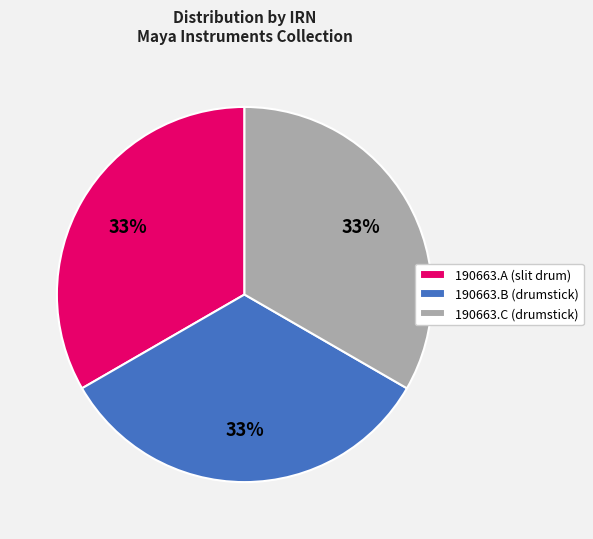

True or false: 190663.C (drumstick) accounts for 42% of the total.

False